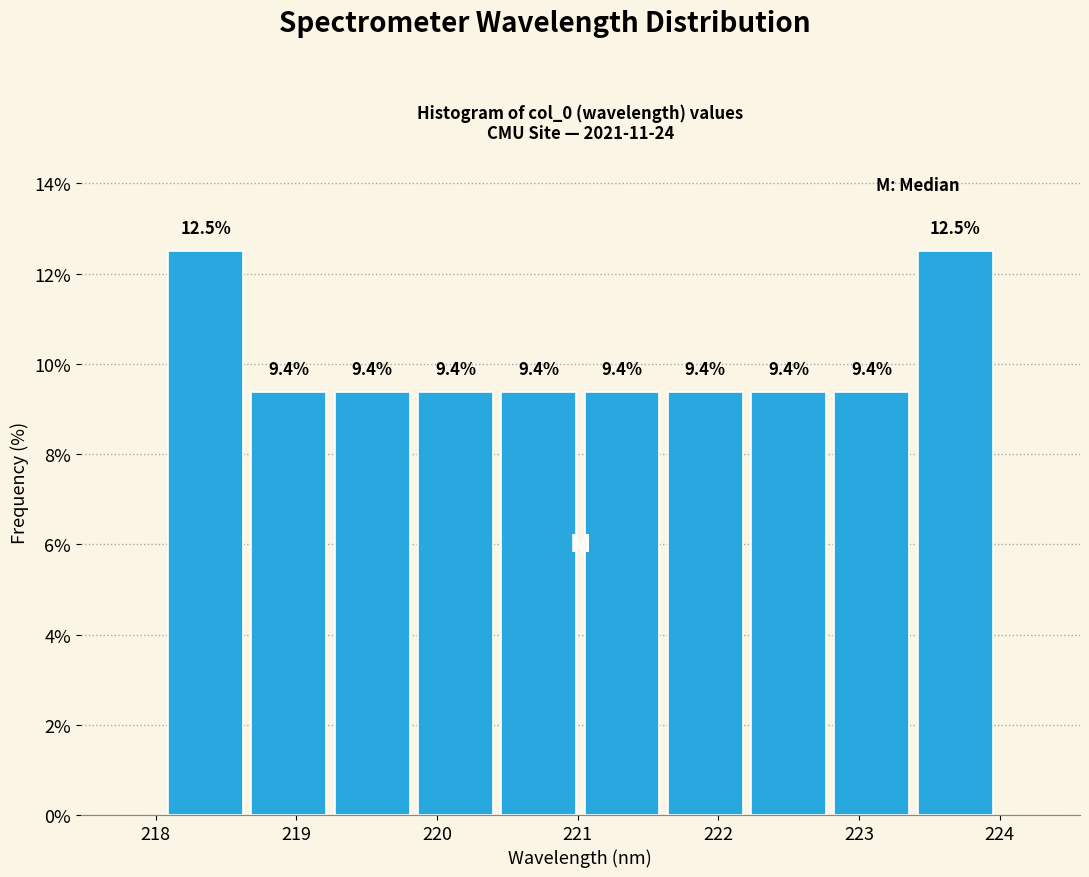

How tall is the bar that spans 220.4 to 221.0 on the x-axis? The bar edges are not printed on the chart, so give them approximately, as read against the axis.

9.4